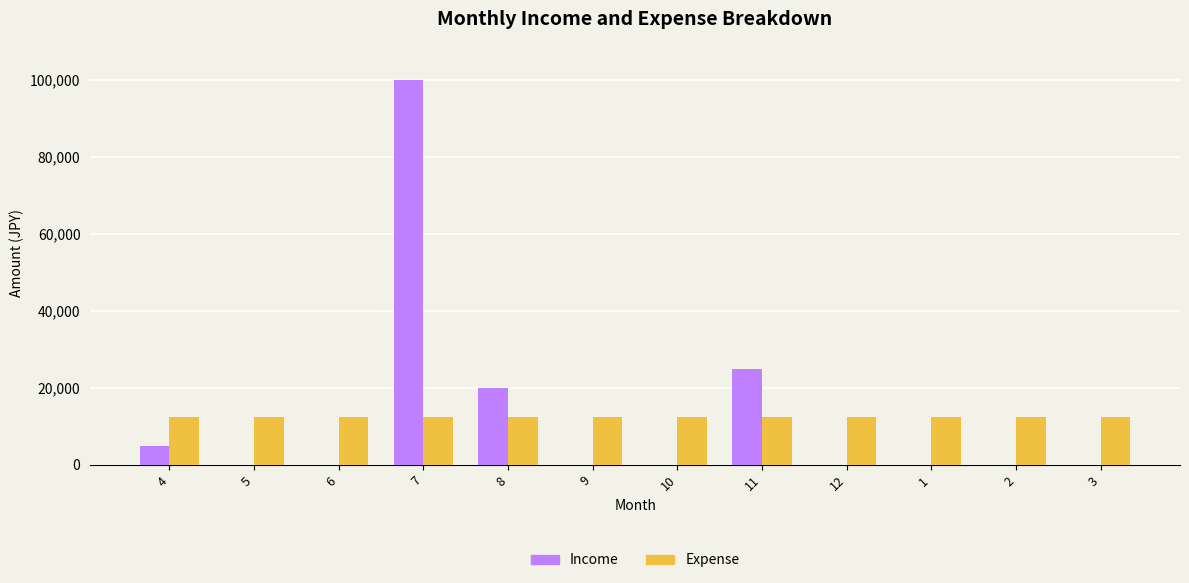

What is the maximum value for Expense?

12500